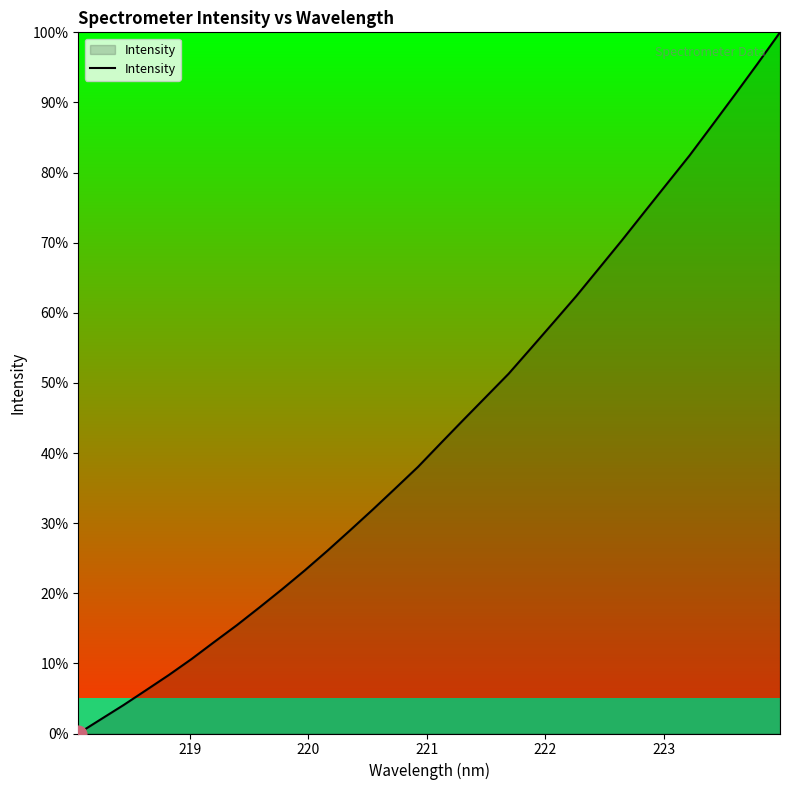

What is the greatest value displayed?

100.0